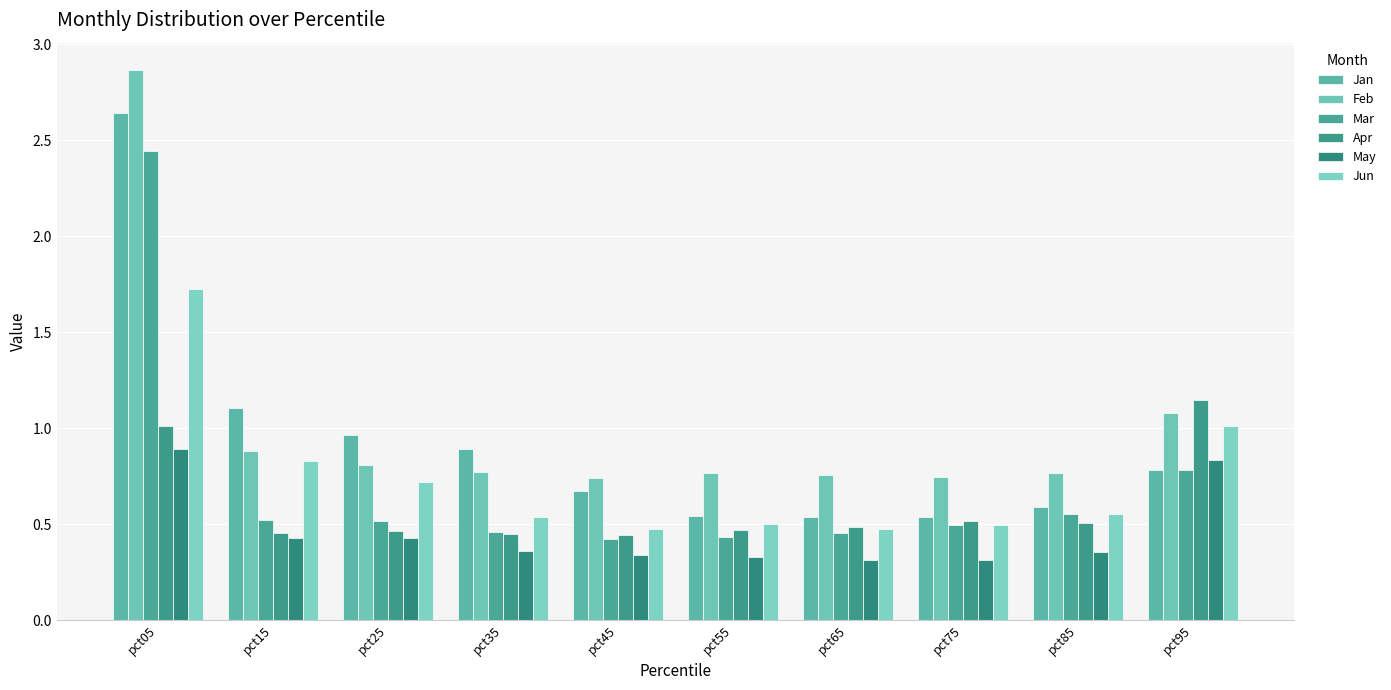

What is the sum of the Mar values at pct85 and pct95?

1.3